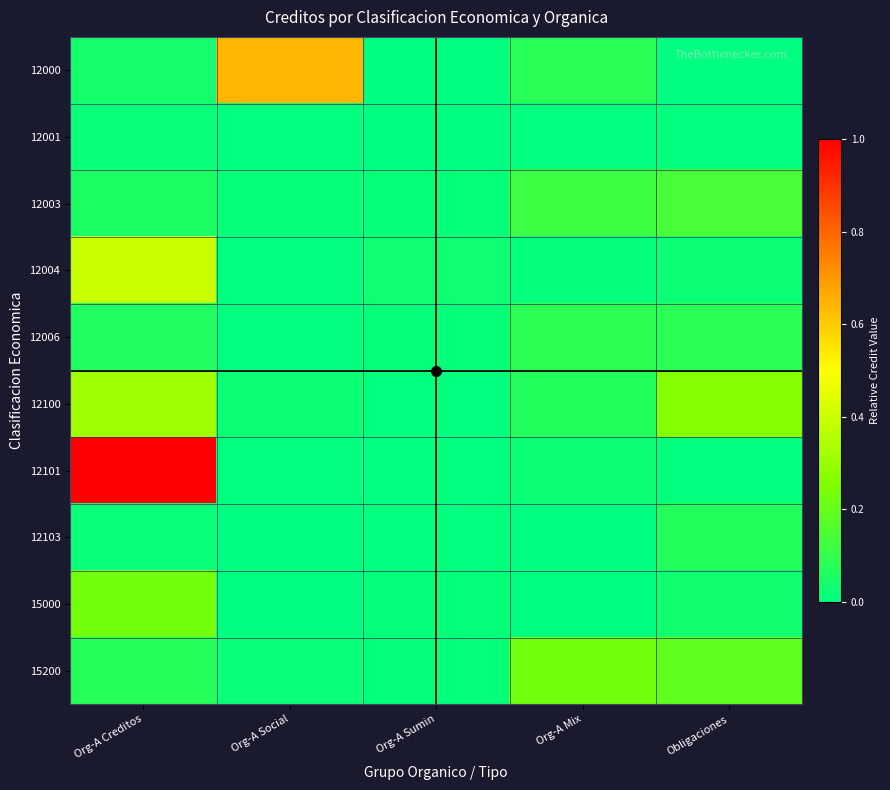

Which category has the lowest value across all series?

Org-A Sumin